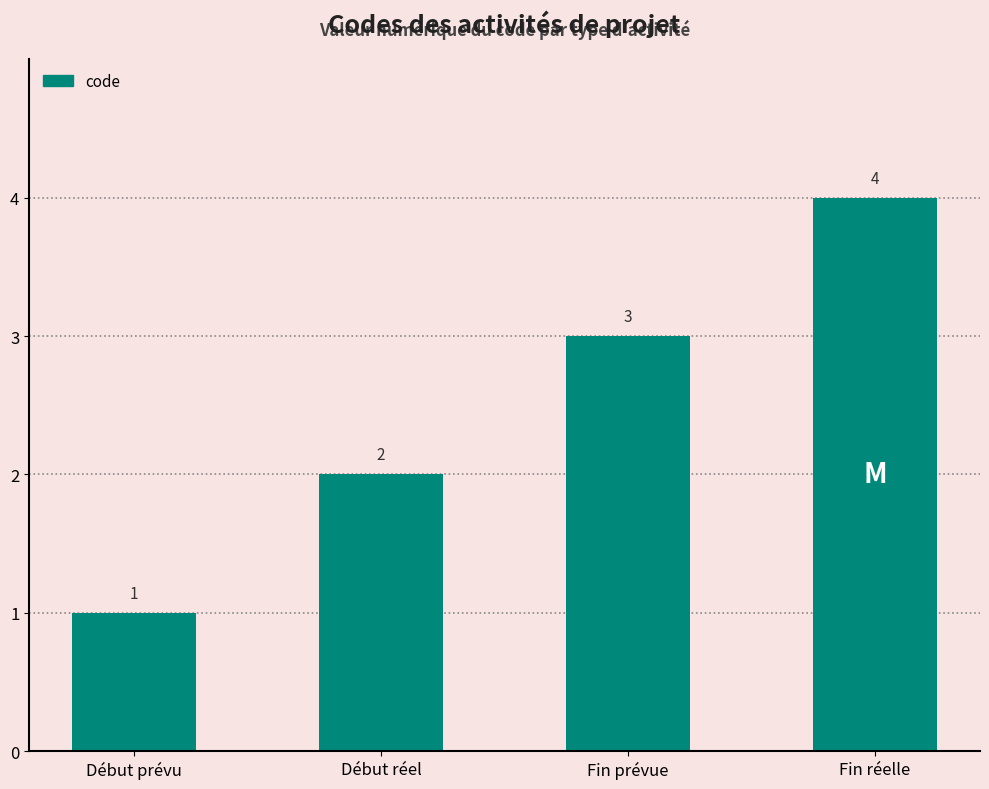

What position from the left is Début réel?

2